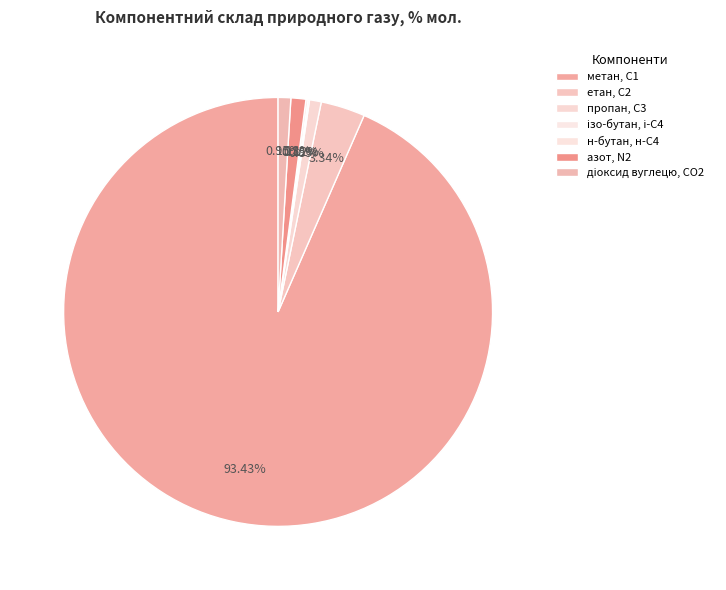

Rank the categories by value from highest to lowest.

метан, С1, етан, С2, азот, N2, діоксид вуглецю, CО2, пропан, С3, н-бутан, н-С4, ізо-бутан, і-С4